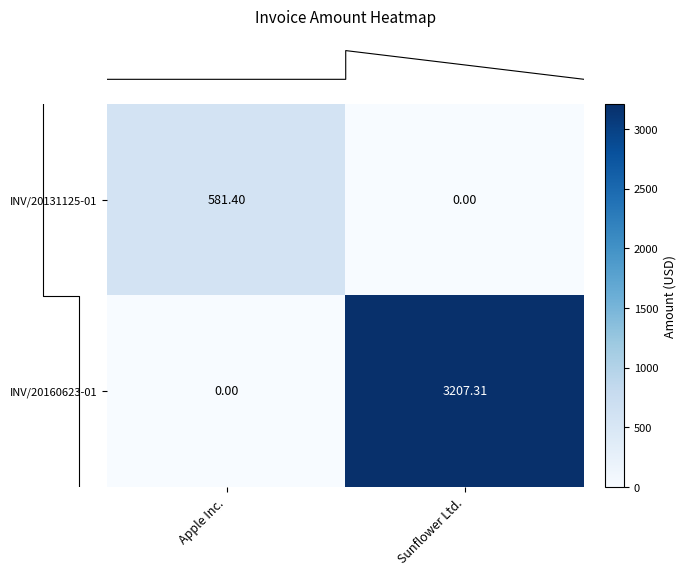

At how many categories does at least one series exceed 124?

2